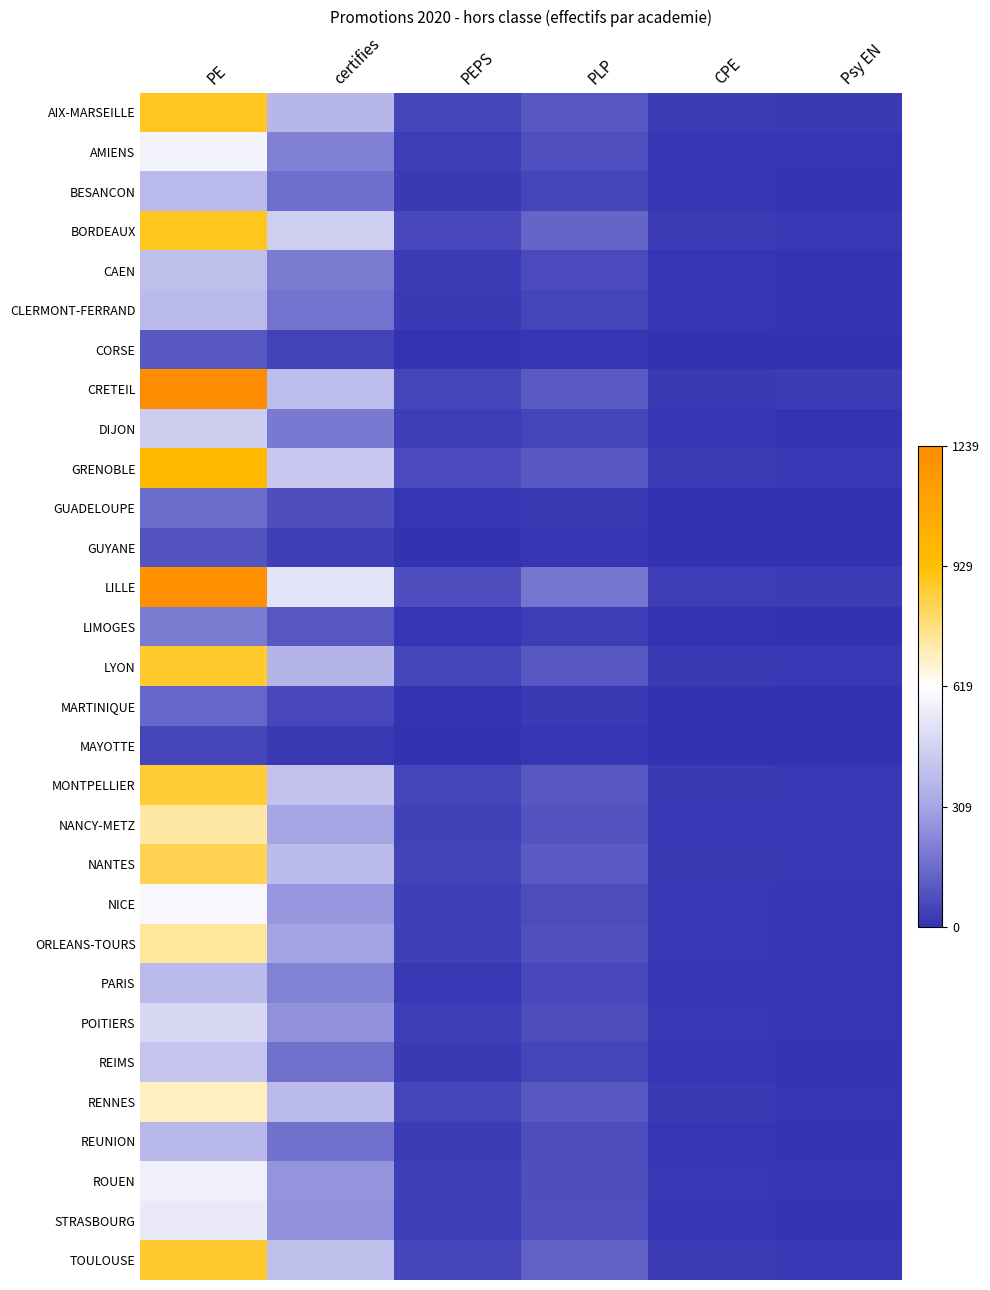

At how many categories does at least one series exceed 0?

6